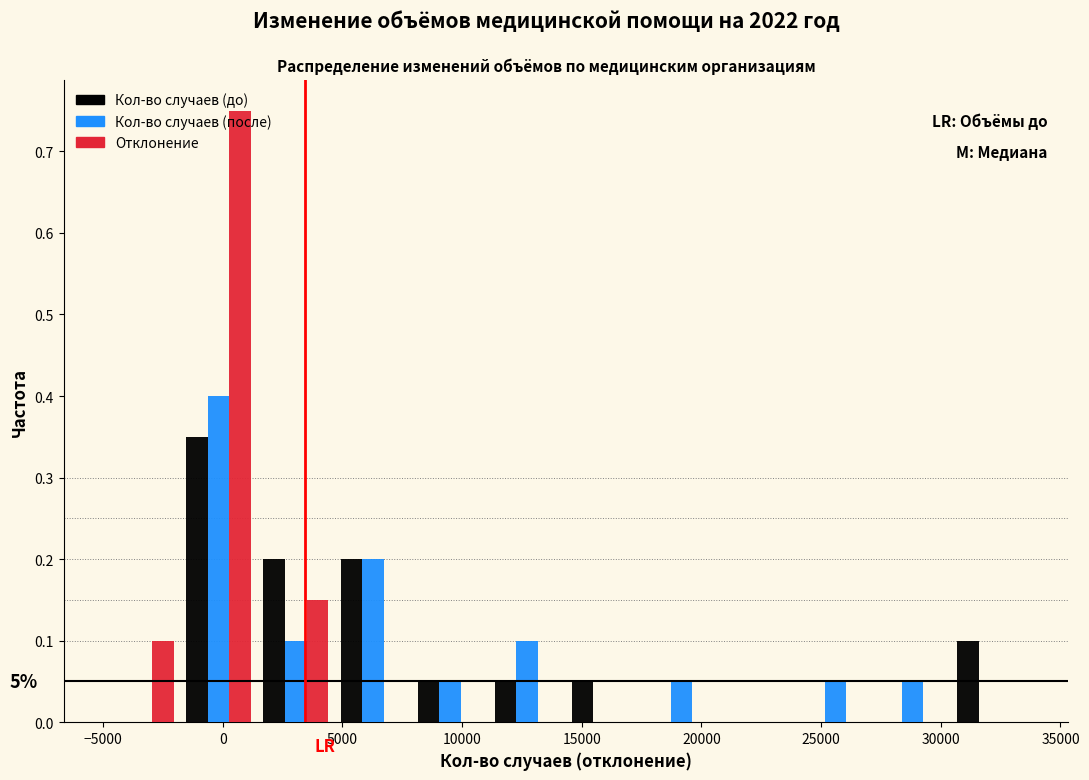

In the Отклонение series, which range on the x-axis has the tallest bar?

-2000 to 1500